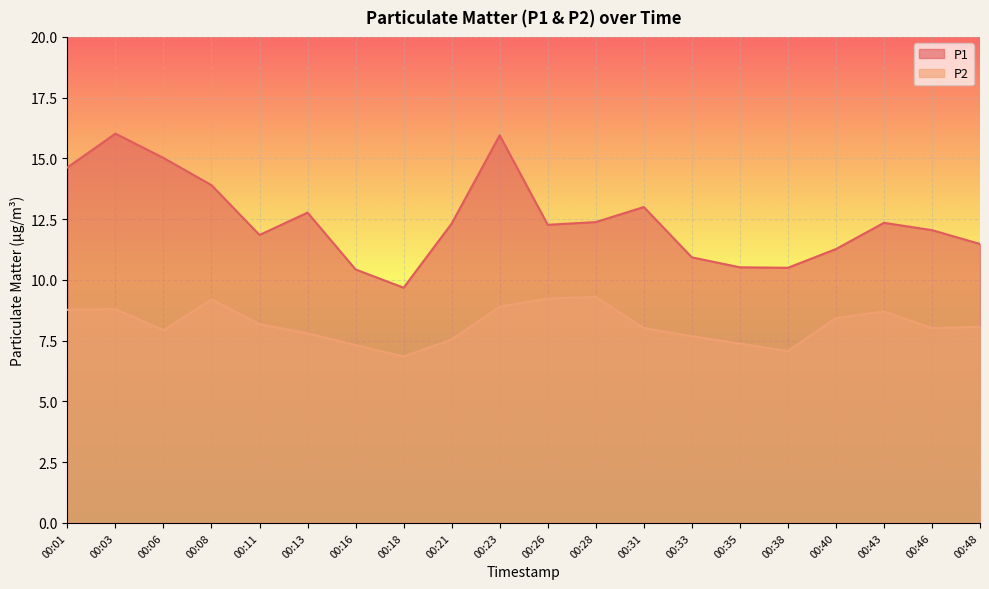

At which label is P1 closest to 12?

00:46